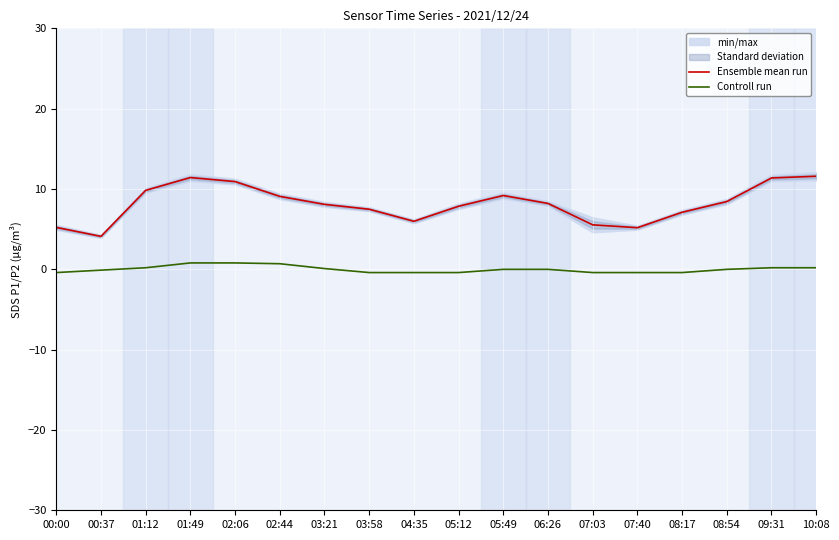

How many lines are shown in the chart?

2